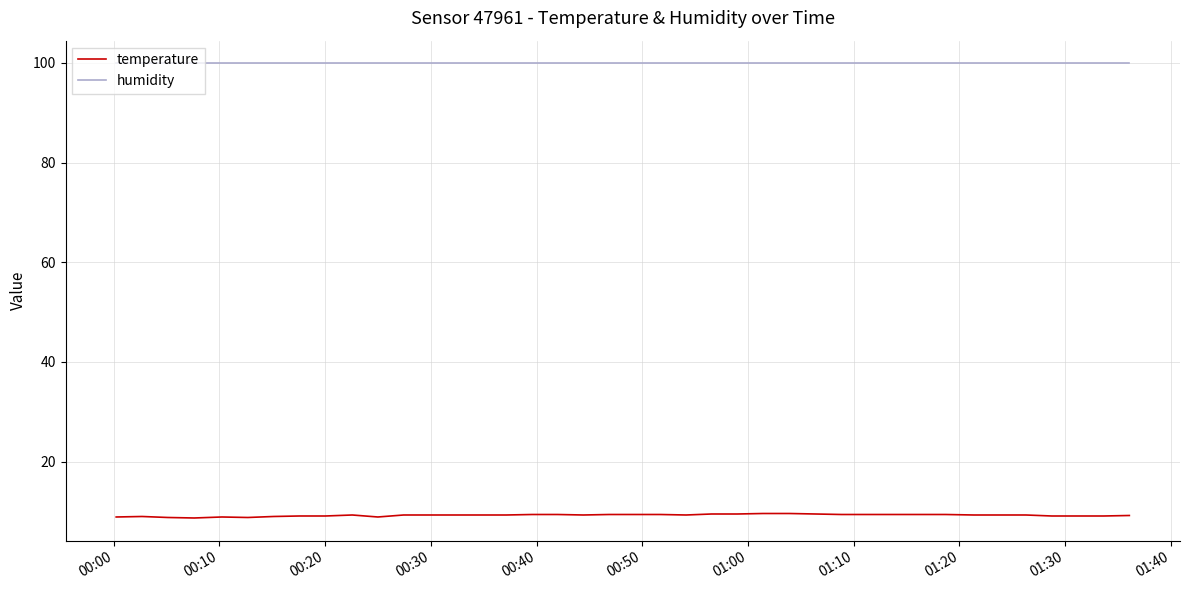

True or false: humidity and temperature cross at least once.

False